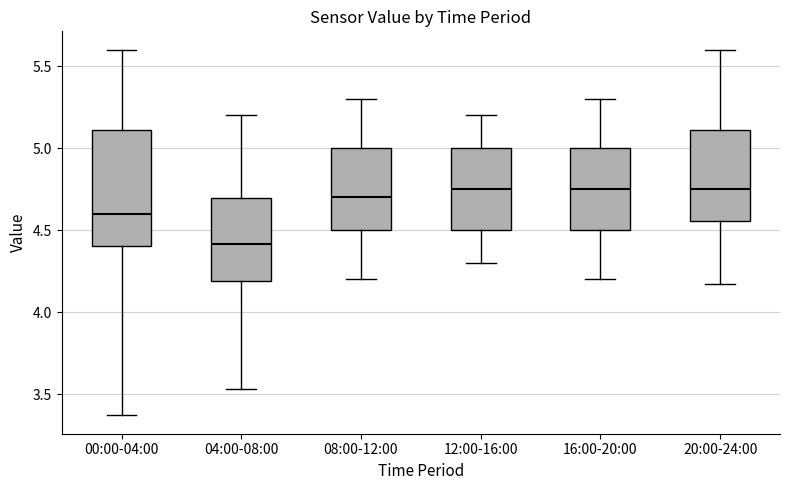

Which box's median line is the lowest?

04:00-08:00